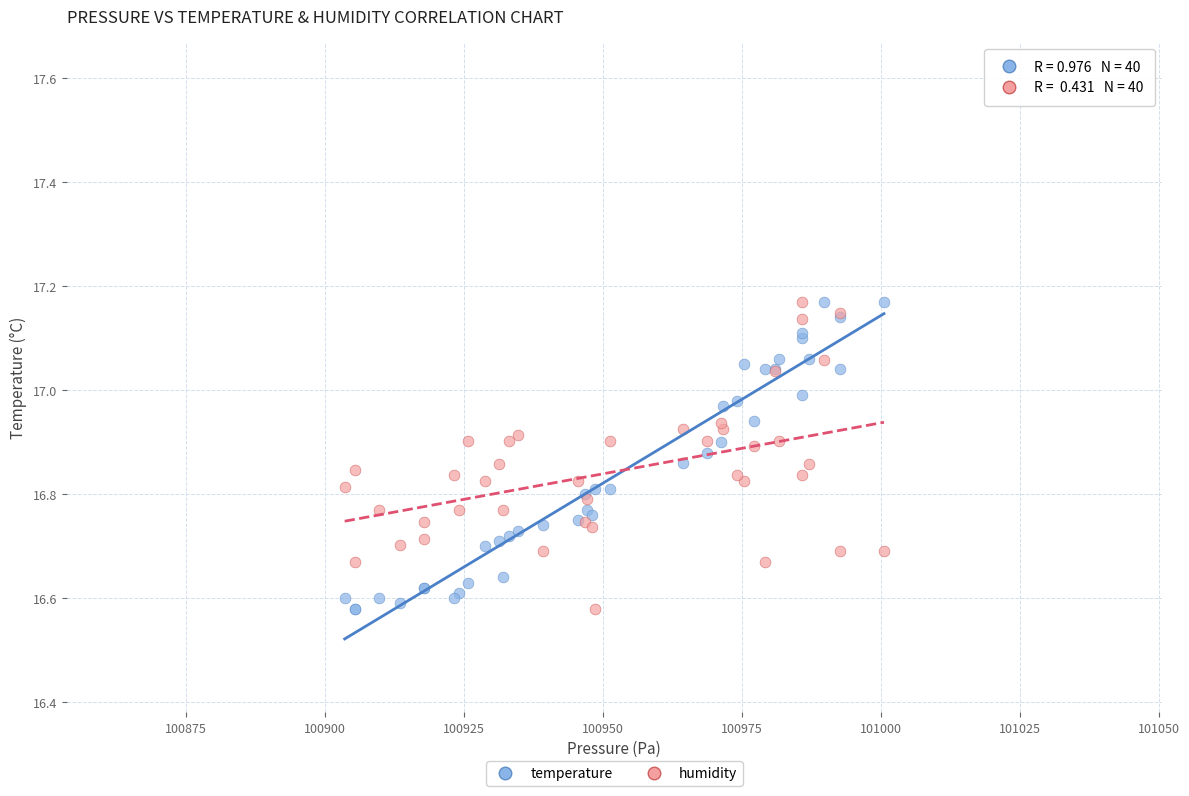

What are all the series names shown in the legend?

temperature, humidity